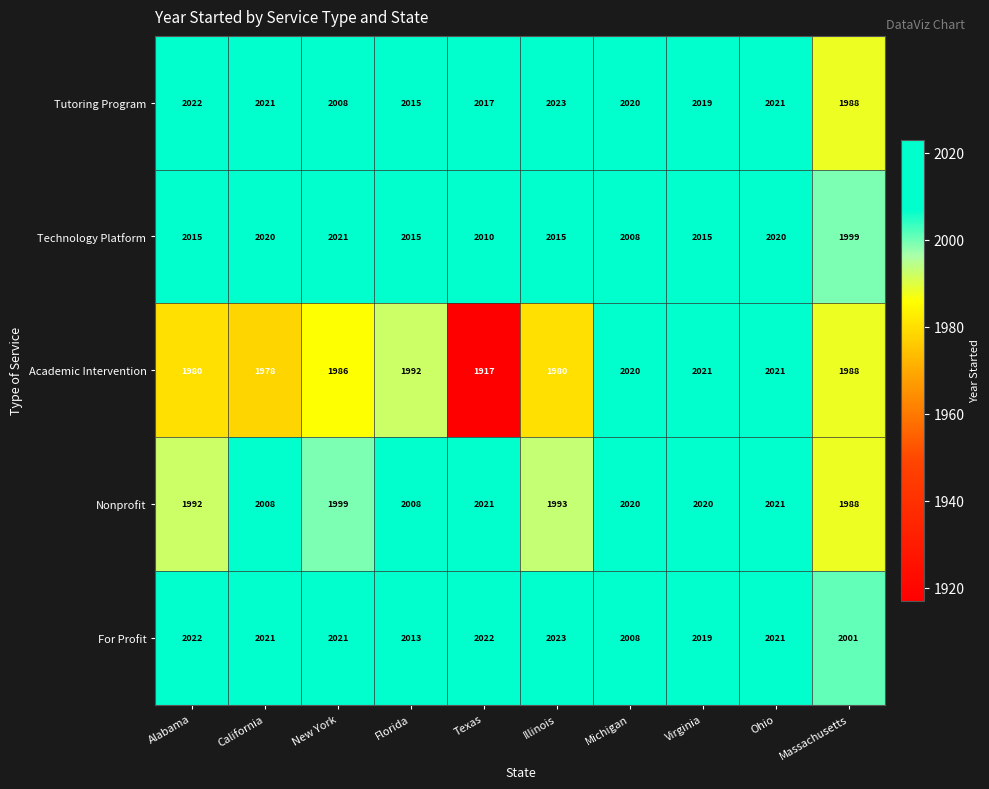

What is the sum of all Technology Platform values?

20138